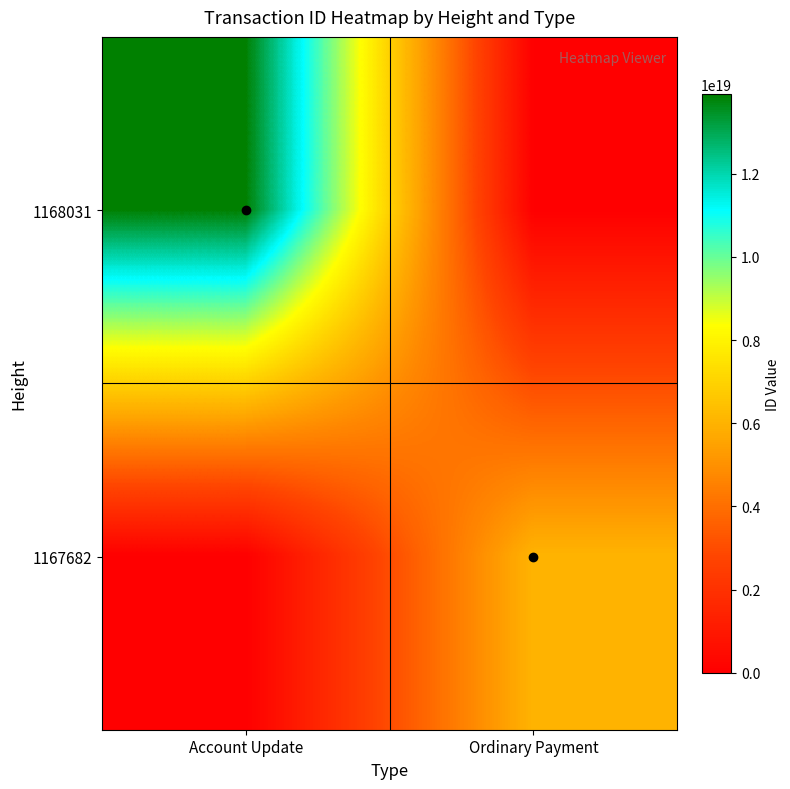

Rank the categories by 1168031 value from lowest to highest.

Ordinary Payment, Account Update